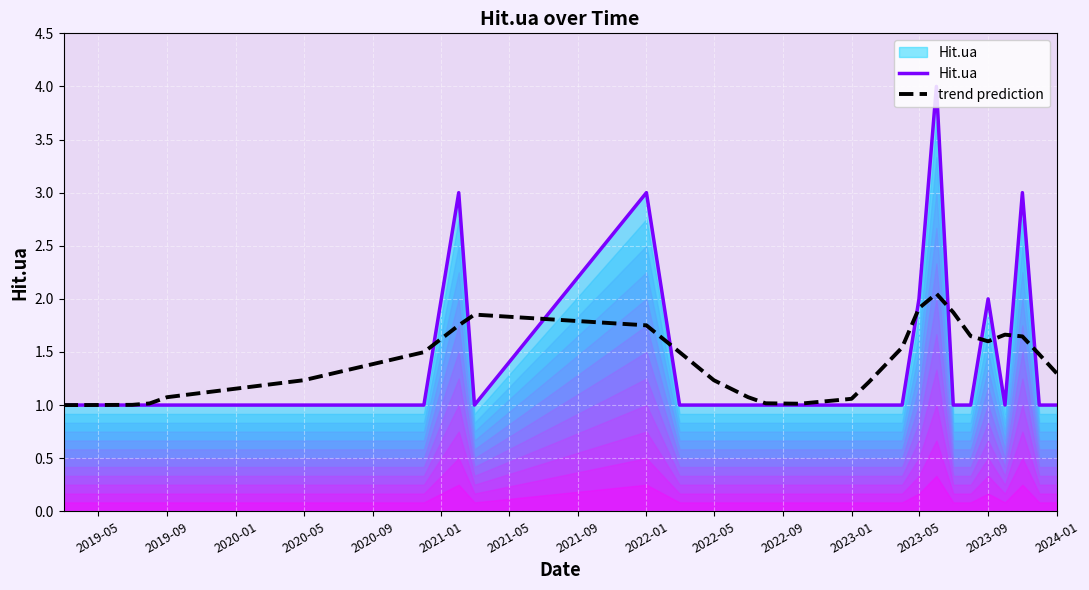

What is the minimum value for Hit.ua?

1.0